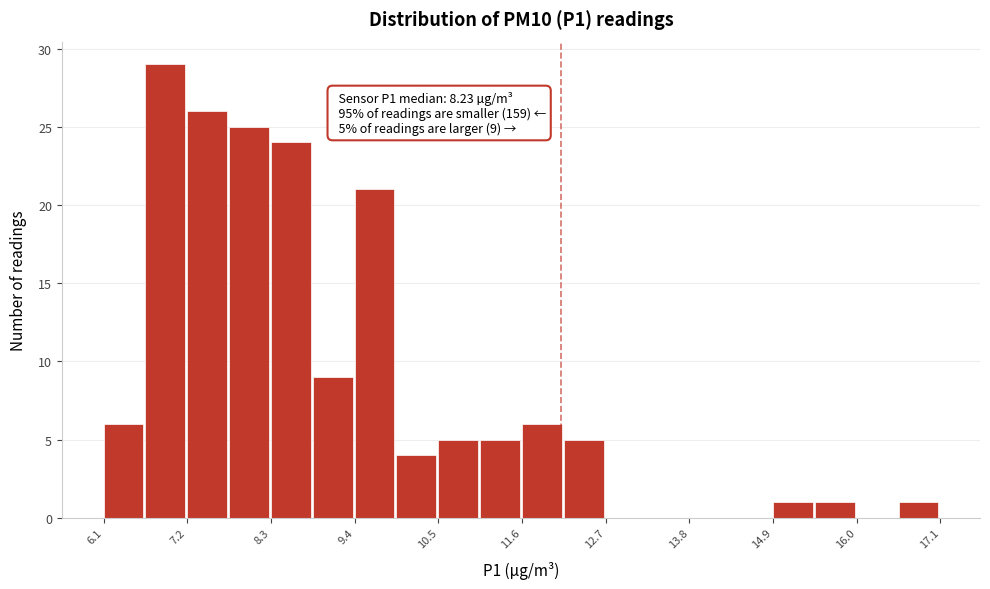

Around what value on the x-axis is the tallest bar? Give the approximate position of its centre, as read against the axis.

6.8